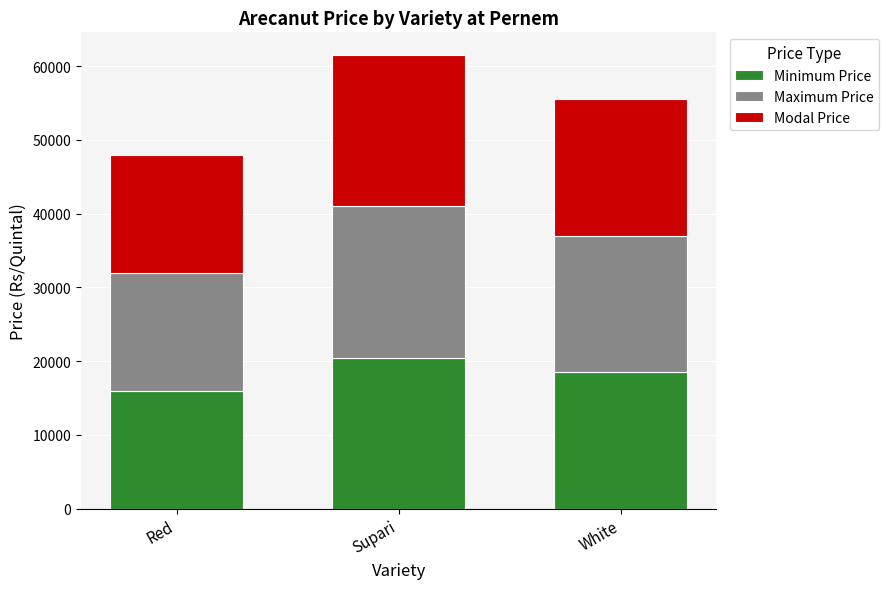

At which label does Minimum Price first exceed 18500?

Supari